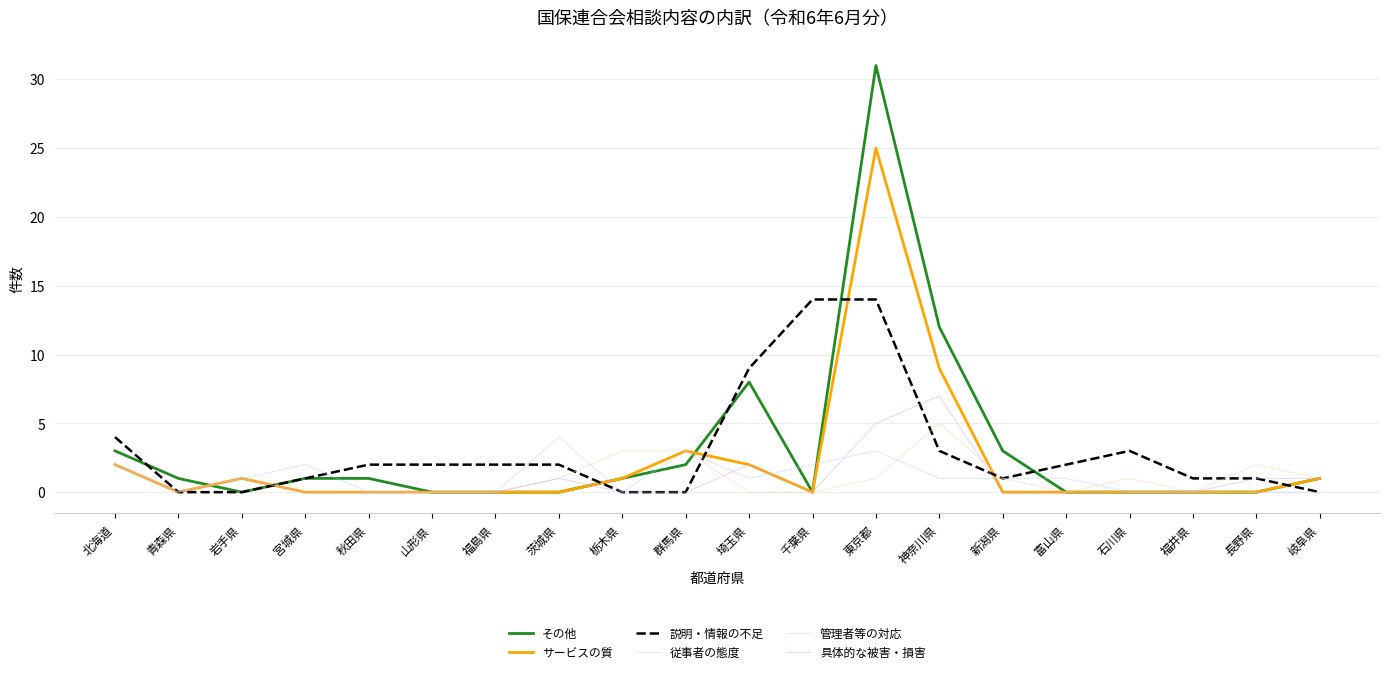

The value of 説明・情報の不足 at 群馬県 is -9. True or false?

False